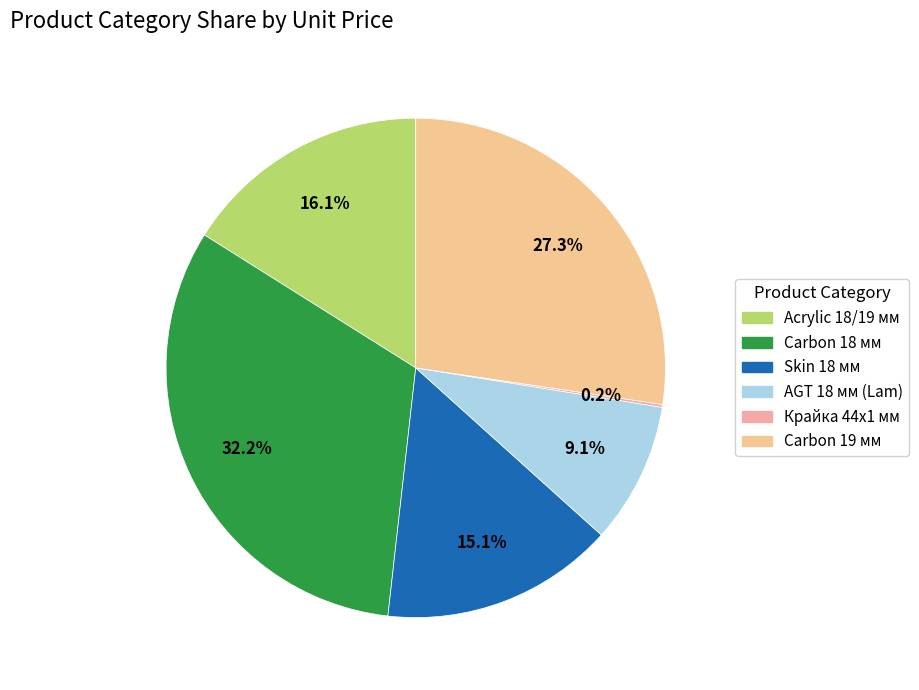

Which slice is the largest?

Carbon 18 мм